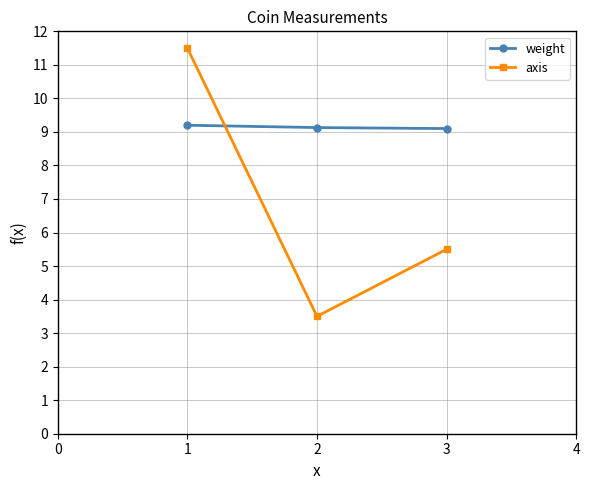

How many lines are shown in the chart?

2